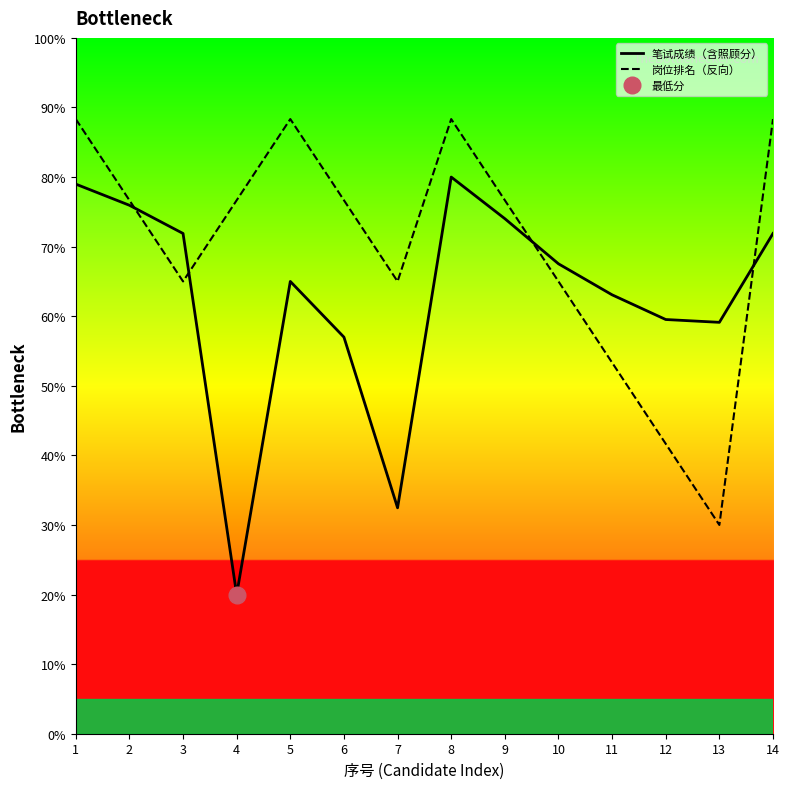

Which series changed the most between 4 and 9?

笔试成绩（含照顾分）